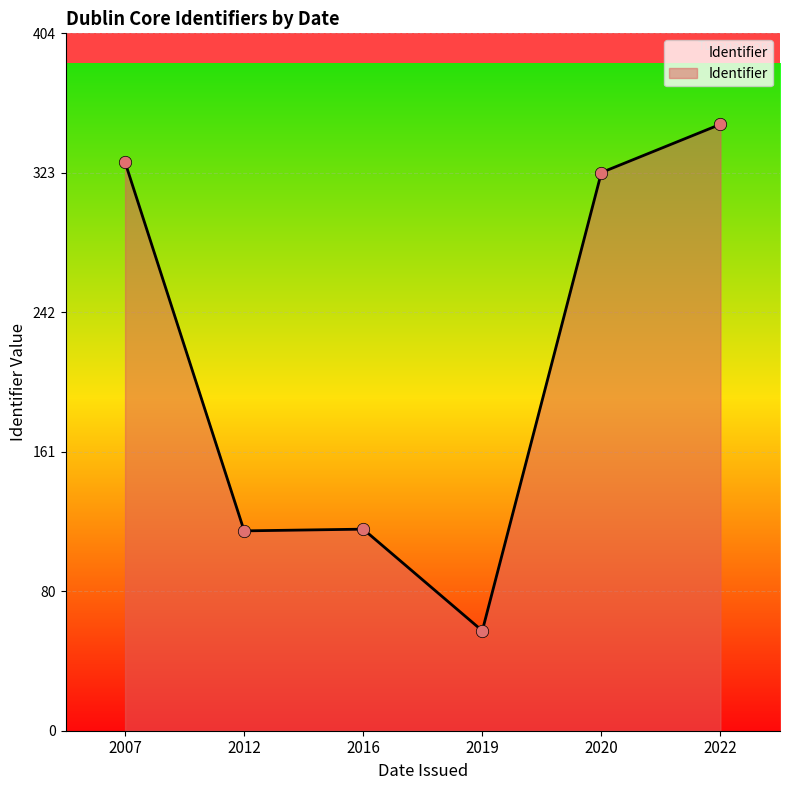

What is the change in value from 2019 to 2022?

+294